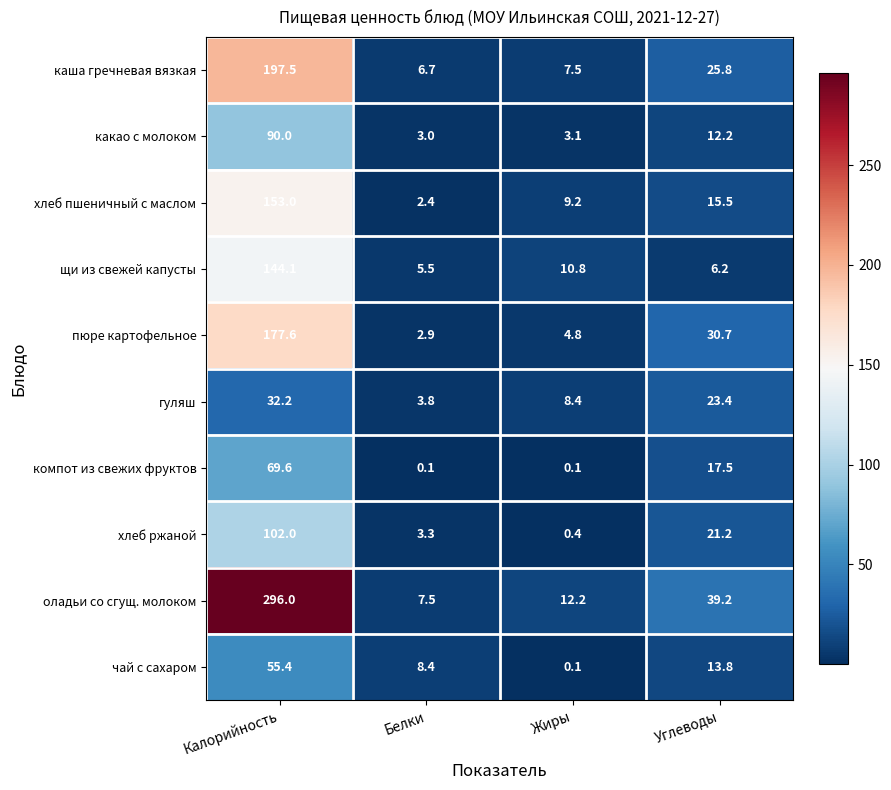

At how many categories does at least one series exceed 126?

1